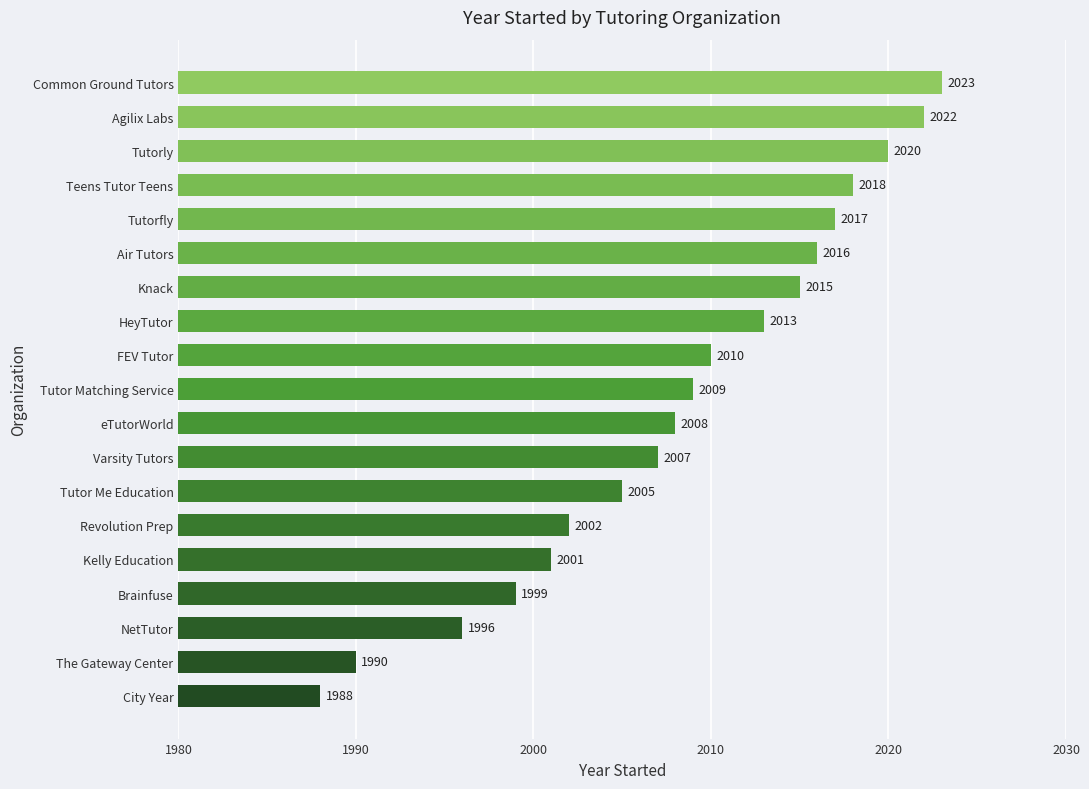

Where is the data nearest to the value 2005?

Tutor Me Education